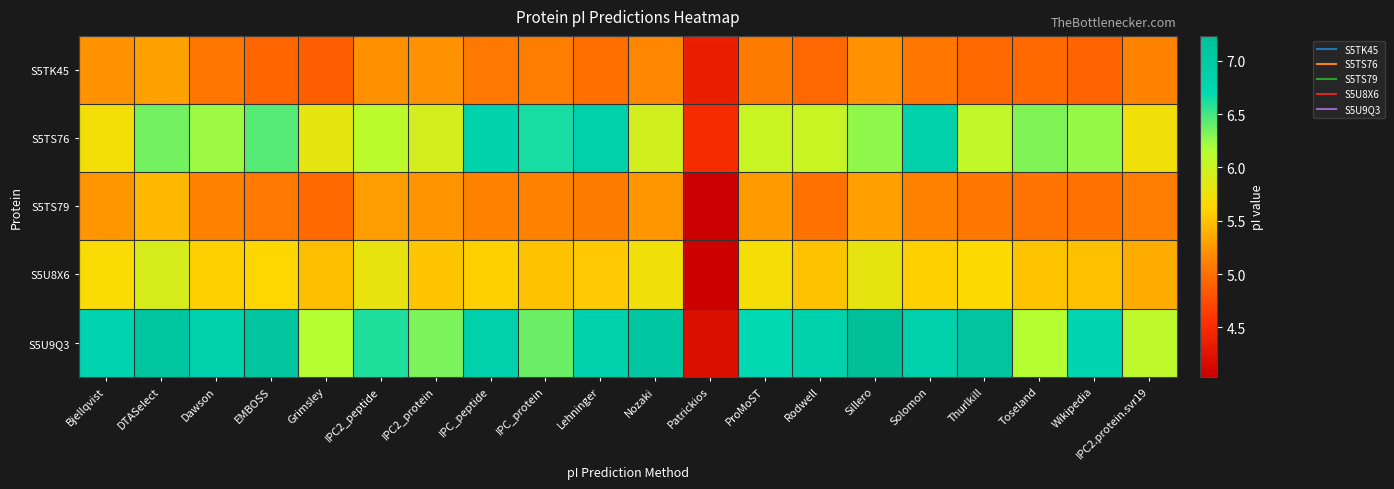

Reading right to left, extract all data points from this chart.

S5TK45: IPC2.protein.svr19=5.1	Wikipedia=4.9	Toseland=5.0	Thurlkill=5.0	Solomon=5.0	Sillero=5.2	Rodwell=4.9	ProMoST=5.1	Patrickios=4.4	Nozaki=5.2	Lehninger=5.0	IPC_protein=5.1	IPC_peptide=5.1	IPC2_protein=5.2	IPC2_peptide=5.2	Grimsley=4.9	EMBOSS=4.9	Dawson=5.0	DTASelect=5.3	Bjellqvist=5.2
S5TS76: IPC2.protein.svr19=5.7	Wikipedia=6.2	Toseland=6.3	Thurlkill=6.1	Solomon=6.8	Sillero=6.3	Rodwell=6.0	ProMoST=6.0	Patrickios=4.5	Nozaki=6.0	Lehninger=6.8	IPC_protein=6.6	IPC_peptide=6.8	IPC2_protein=5.9	IPC2_peptide=6.1	Grimsley=5.8	EMBOSS=6.4	Dawson=6.2	DTASelect=6.4	Bjellqvist=5.7
S5TS79: IPC2.protein.svr19=5.1	Wikipedia=5.0	Toseland=5.0	Thurlkill=5.0	Solomon=5.1	Sillero=5.3	Rodwell=5.0	ProMoST=5.3	Patrickios=4.0	Nozaki=5.2	Lehninger=5.1	IPC_protein=5.1	IPC_peptide=5.1	IPC2_protein=5.2	IPC2_peptide=5.3	Grimsley=5.0	EMBOSS=5.1	Dawson=5.1	DTASelect=5.4	Bjellqvist=5.2
S5U8X6: IPC2.protein.svr19=5.4	Wikipedia=5.5	Toseland=5.5	Thurlkill=5.7	Solomon=5.6	Sillero=5.8	Rodwell=5.5	ProMoST=5.7	Patrickios=4.0	Nozaki=5.7	Lehninger=5.5	IPC_protein=5.5	IPC_peptide=5.6	IPC2_protein=5.5	IPC2_peptide=5.8	Grimsley=5.5	EMBOSS=5.6	Dawson=5.6	DTASelect=5.9	Bjellqvist=5.7
S5U9Q3: IPC2.protein.svr19=6.1	Wikipedia=6.8	Toseland=6.2	Thurlkill=7.1	Solomon=6.9	Sillero=7.2	Rodwell=6.8	ProMoST=6.7	Patrickios=4.2	Nozaki=7.1	Lehninger=6.9	IPC_protein=6.4	IPC_peptide=6.9	IPC2_protein=6.3	IPC2_peptide=6.6	Grimsley=6.1	EMBOSS=7.1	Dawson=6.8	DTASelect=7.1	Bjellqvist=6.8